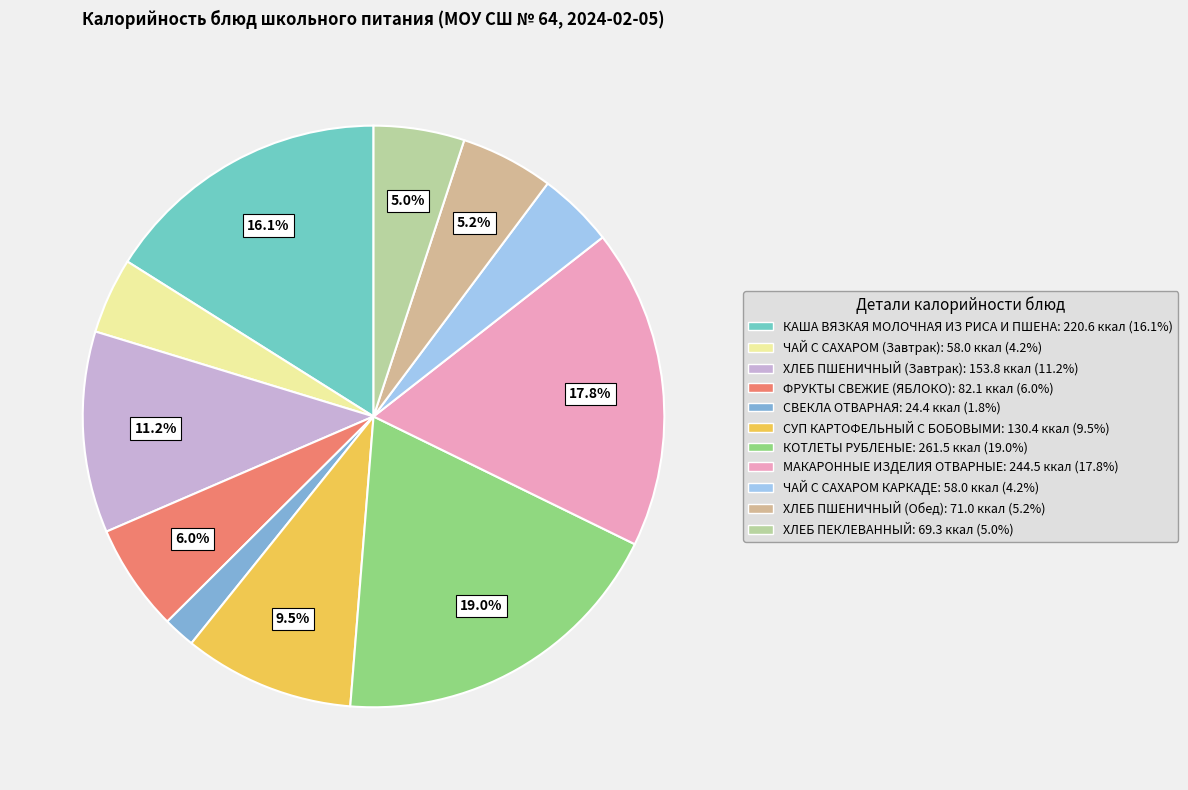

Is it true that ЧАЙ С САХАРОМ (Завтрак) is 4% of the pie?

True